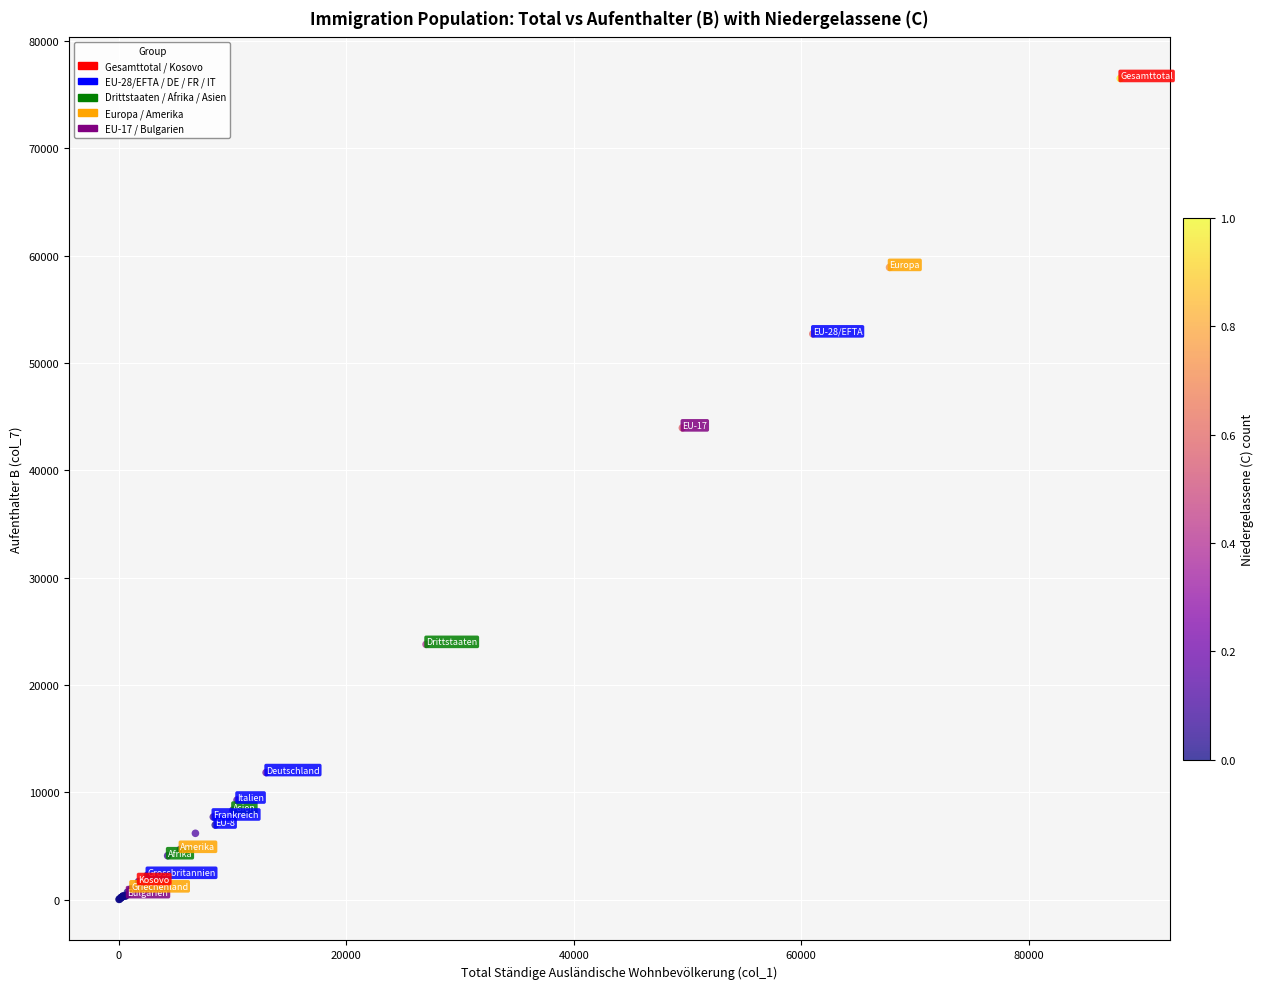

What Y value in the scatter plot is closest to 38279?

43969